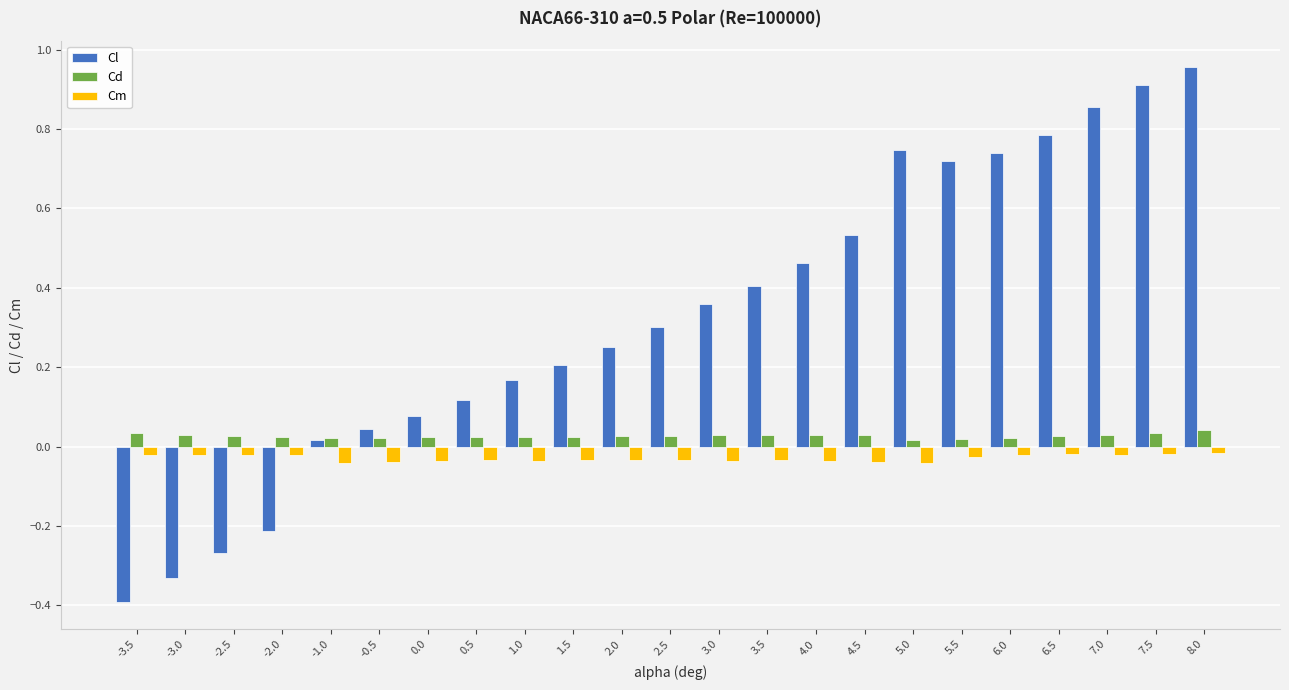

True or false: Cm has a value of -0.1 at -0.5.

False